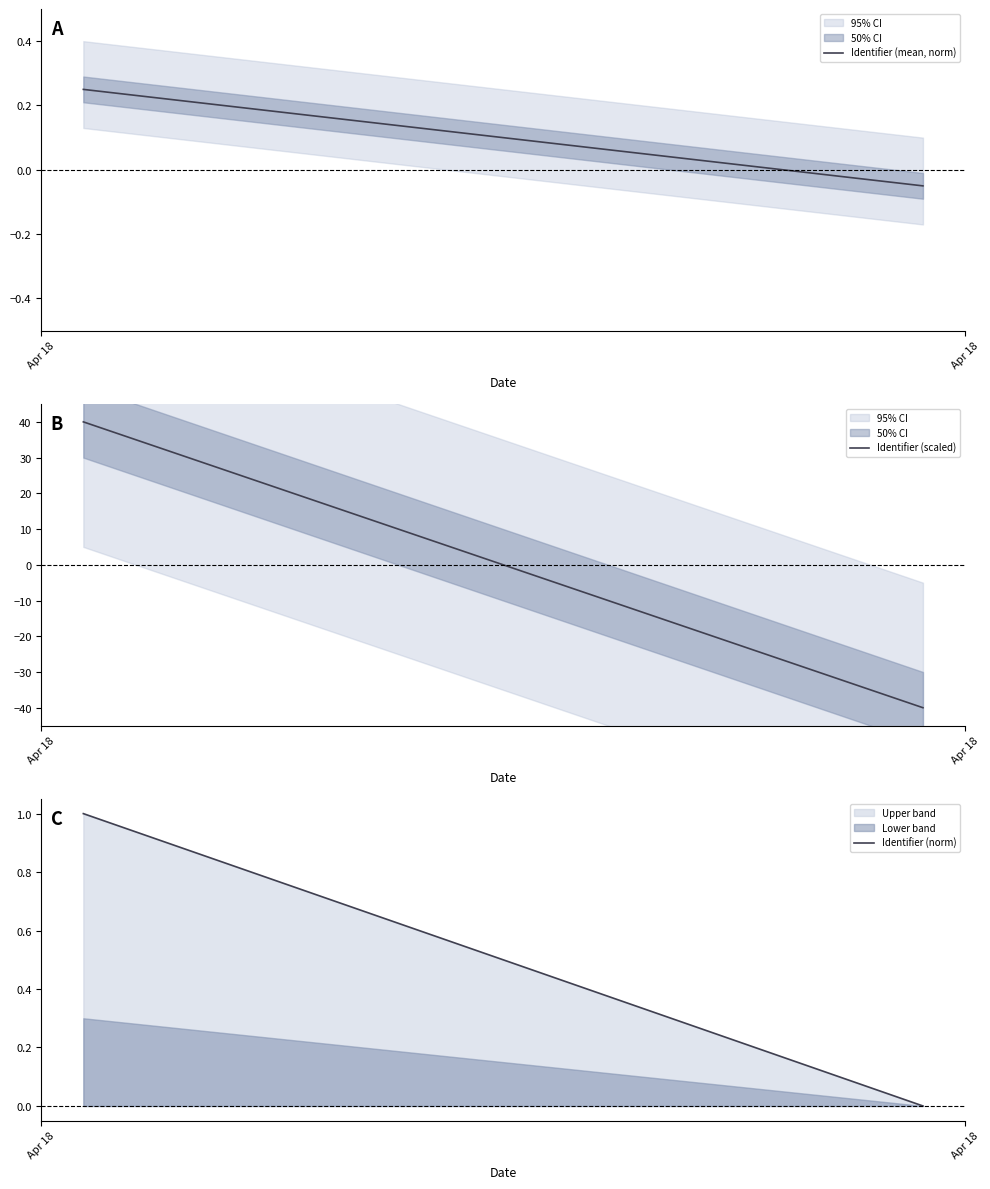

Which series has the largest total across all categories?

Identifier (norm)